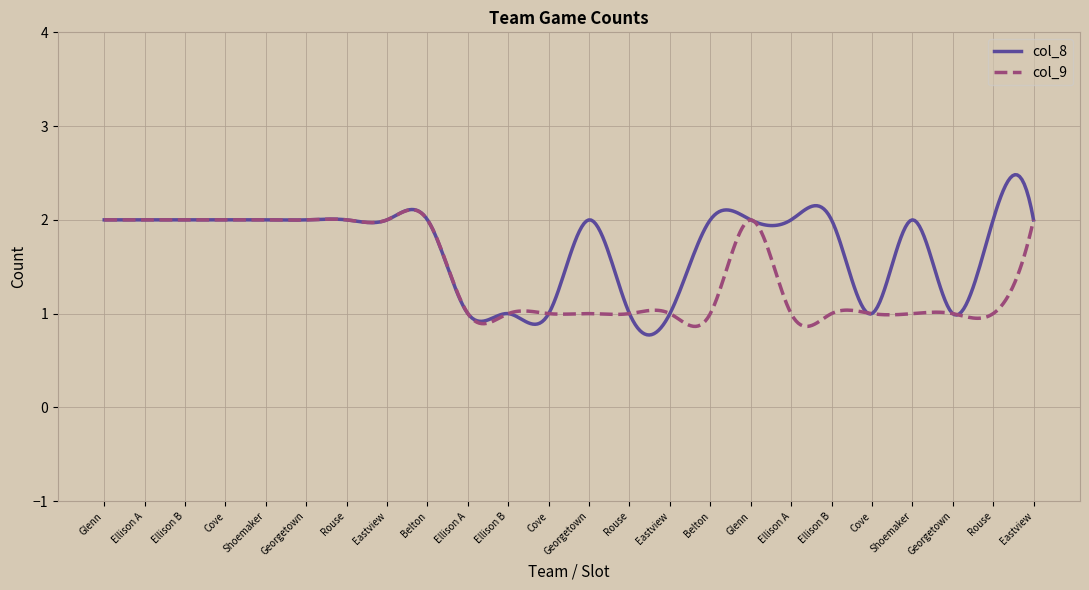

What is the smallest value displayed?

0.8